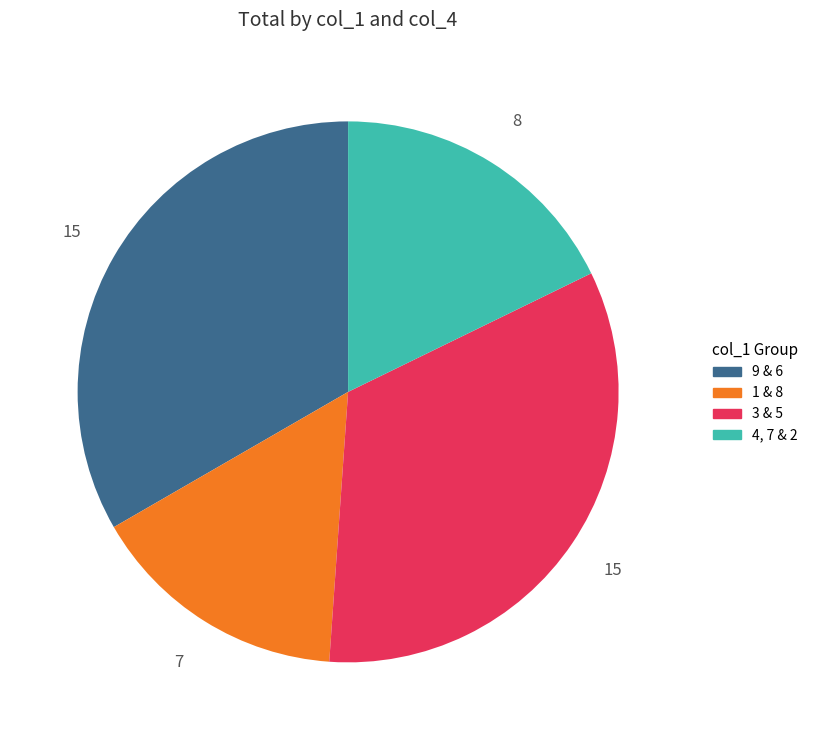

Does any single category account for the majority?

No